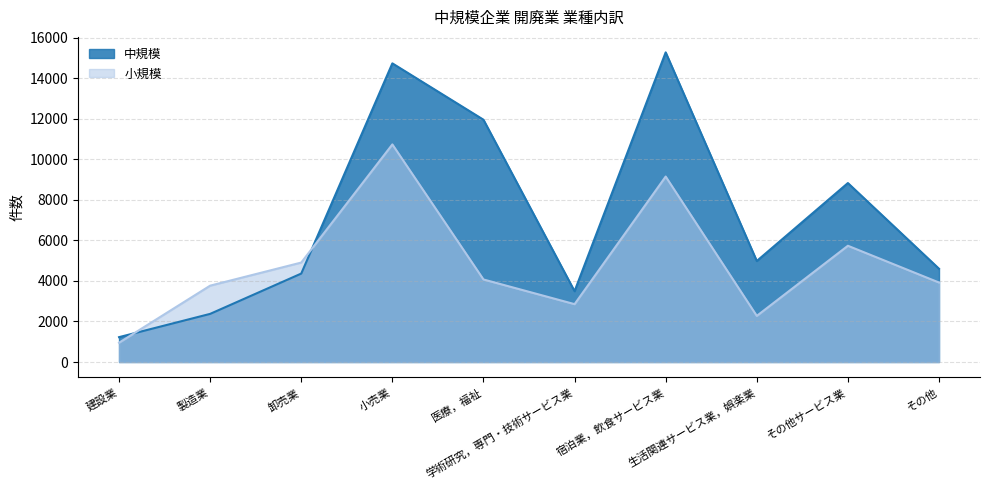

How many values in the 中規模 series exceed 4984?

4